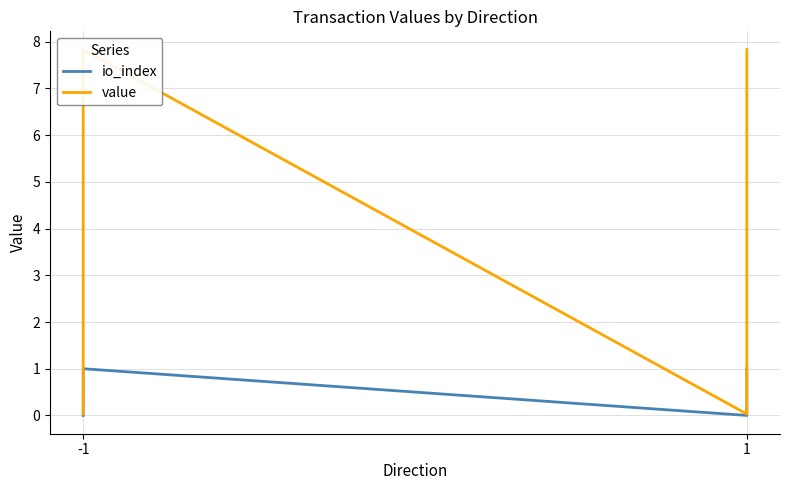

What is the value of the io_index point at the 4th from the left?

1.0